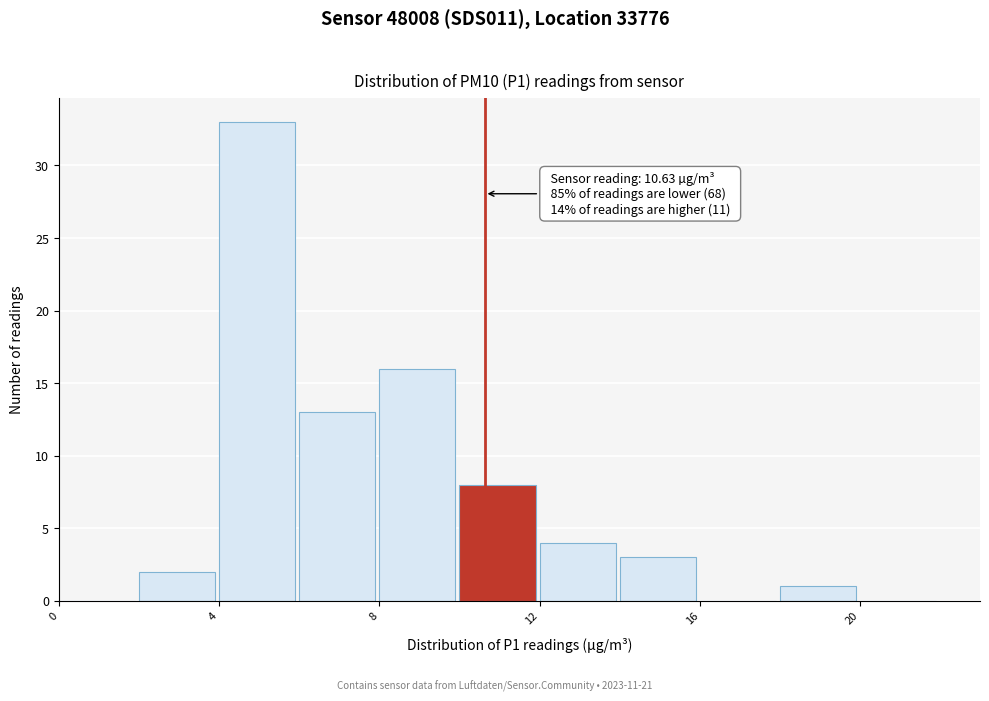

Which range on the x-axis has the tallest bar?

4 to 6